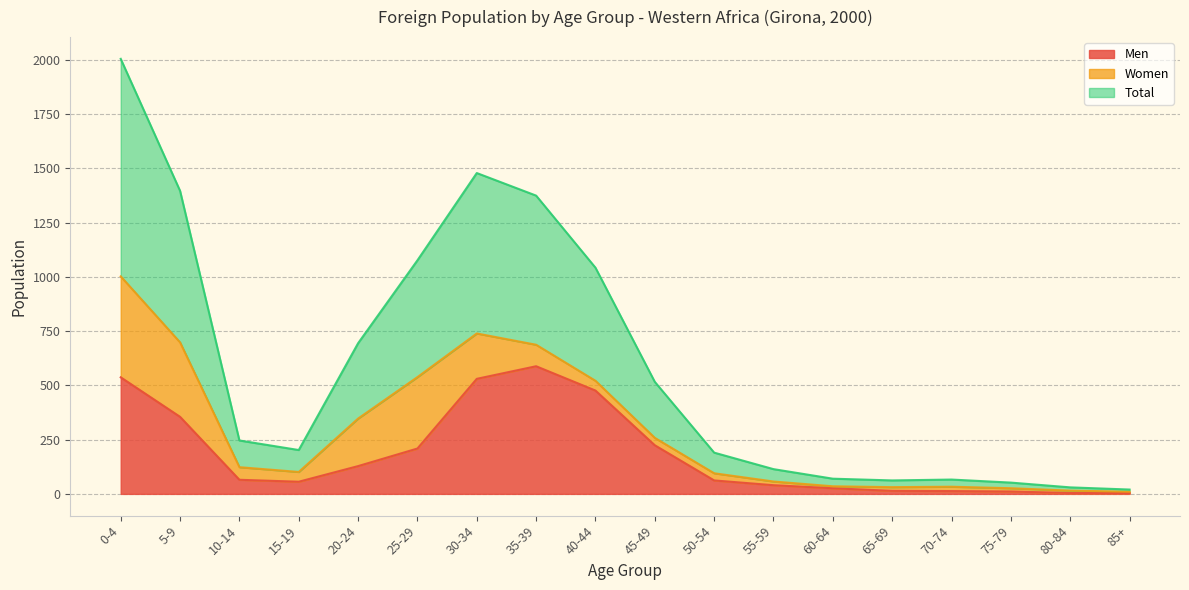

At which label does Men reach its peak?

35-39